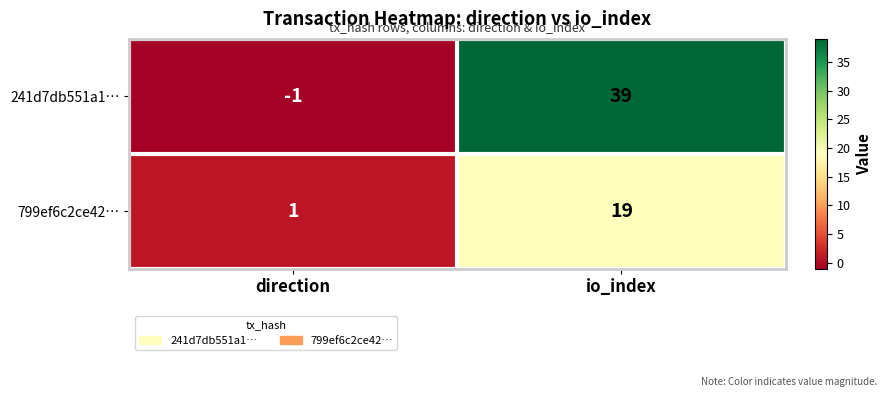

How many distinct data groups are displayed?

2